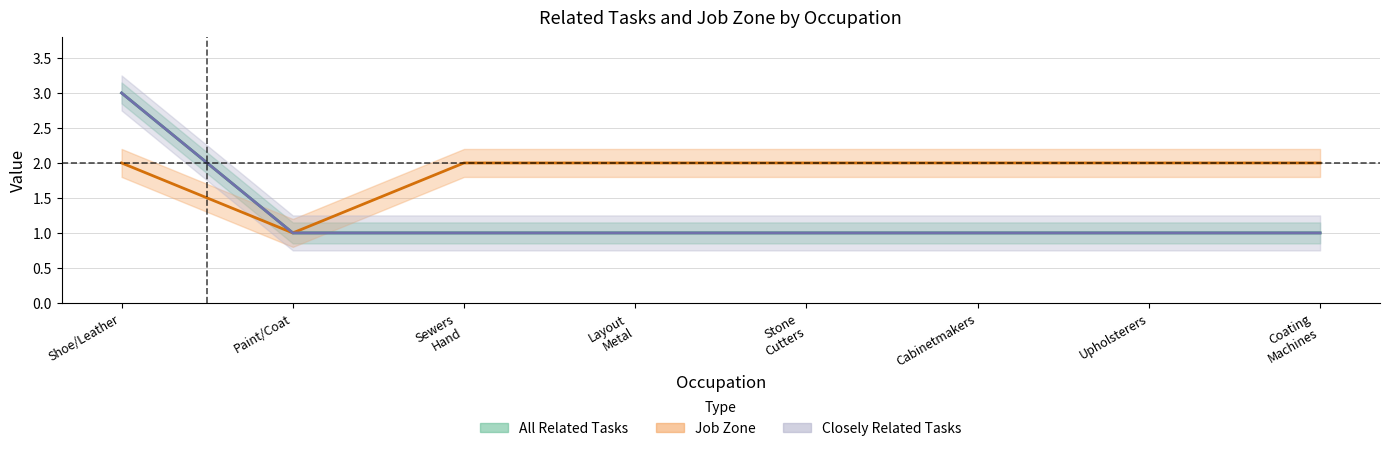

List the labels in order of All Related Tasks value, smallest first.

Paint/Coat, Sewers
Hand, Layout
Metal, Stone
Cutters, Cabinetmakers, Upholsterers, Coating
Machines, Shoe/Leather